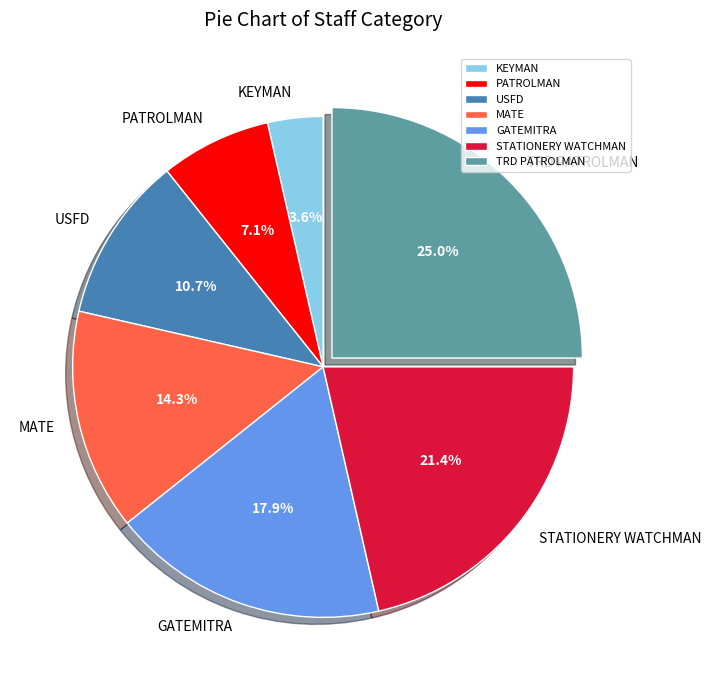

Rank the categories by value from lowest to highest.

KEYMAN, PATROLMAN, USFD, MATE, GATEMITRA, STATIONERY WATCHMAN, TRD PATROLMAN